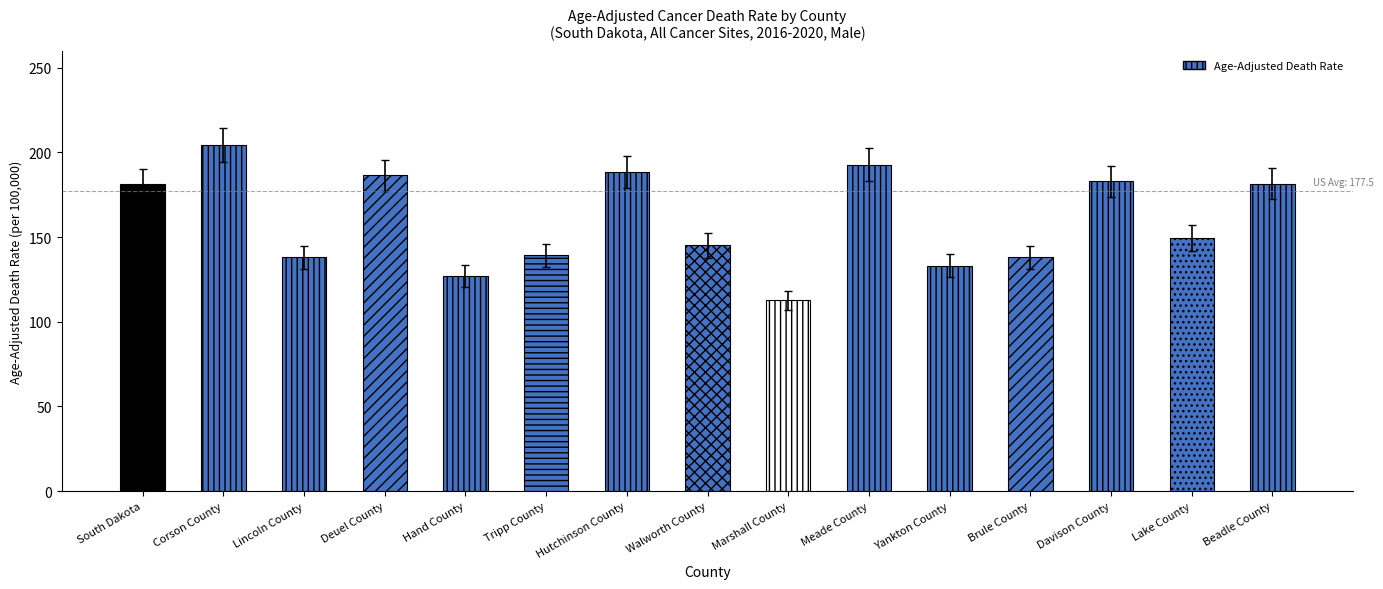

Is it true that the value at Meade County is 121.5?

False